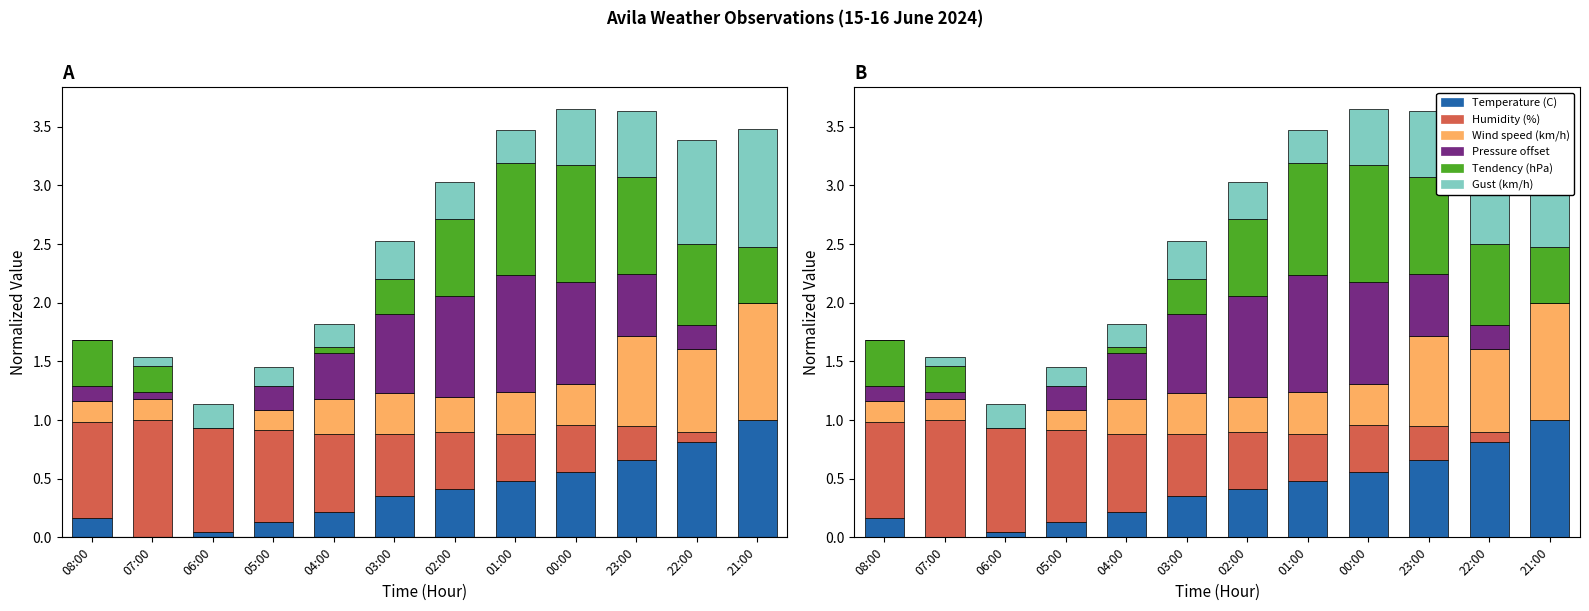

Which series has the largest total across all categories?

Humidity (%)